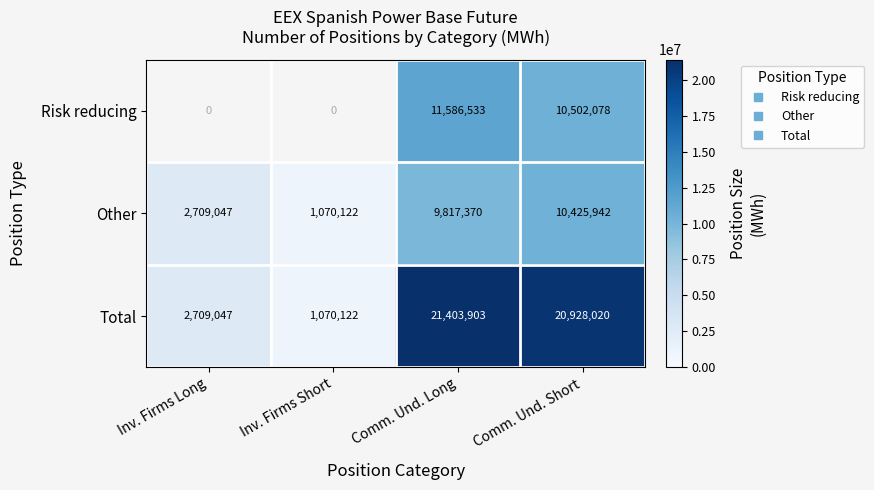

At which category does the chart reach its peak across all series?

Comm. Und. Long